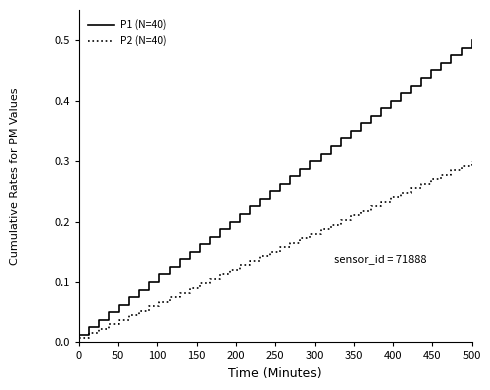

Rank the series by their maximum value, from lowest to highest.

P2 (N=40), P1 (N=40)